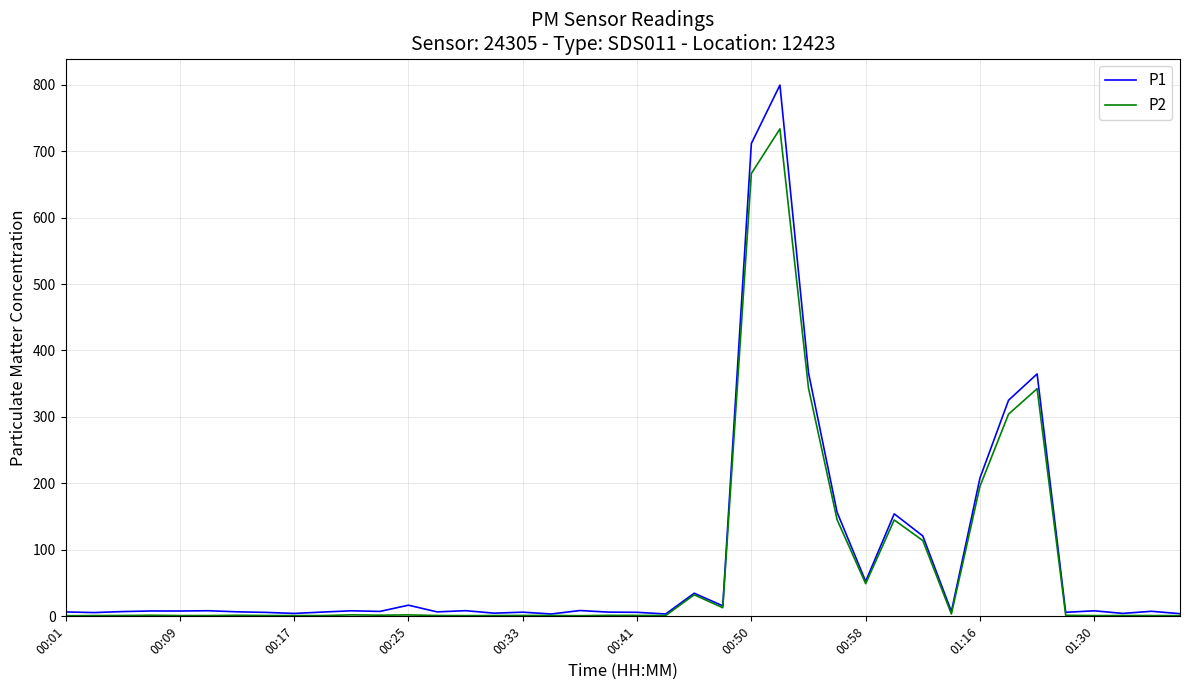

What is the difference between the second highest and minimum values in the P2 series?

665.3